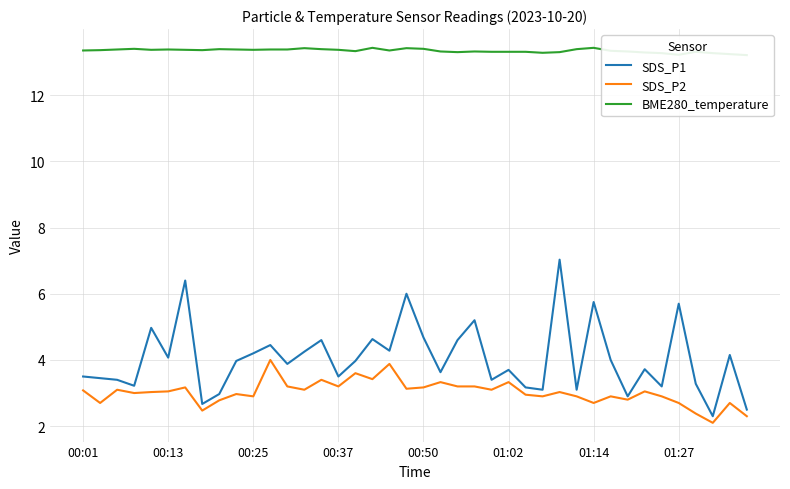

Which series has the largest range (max minus min)?

SDS_P1